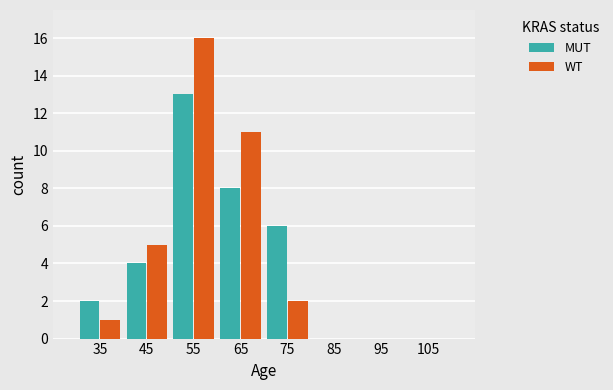

What is the sum of all MUT values?

33